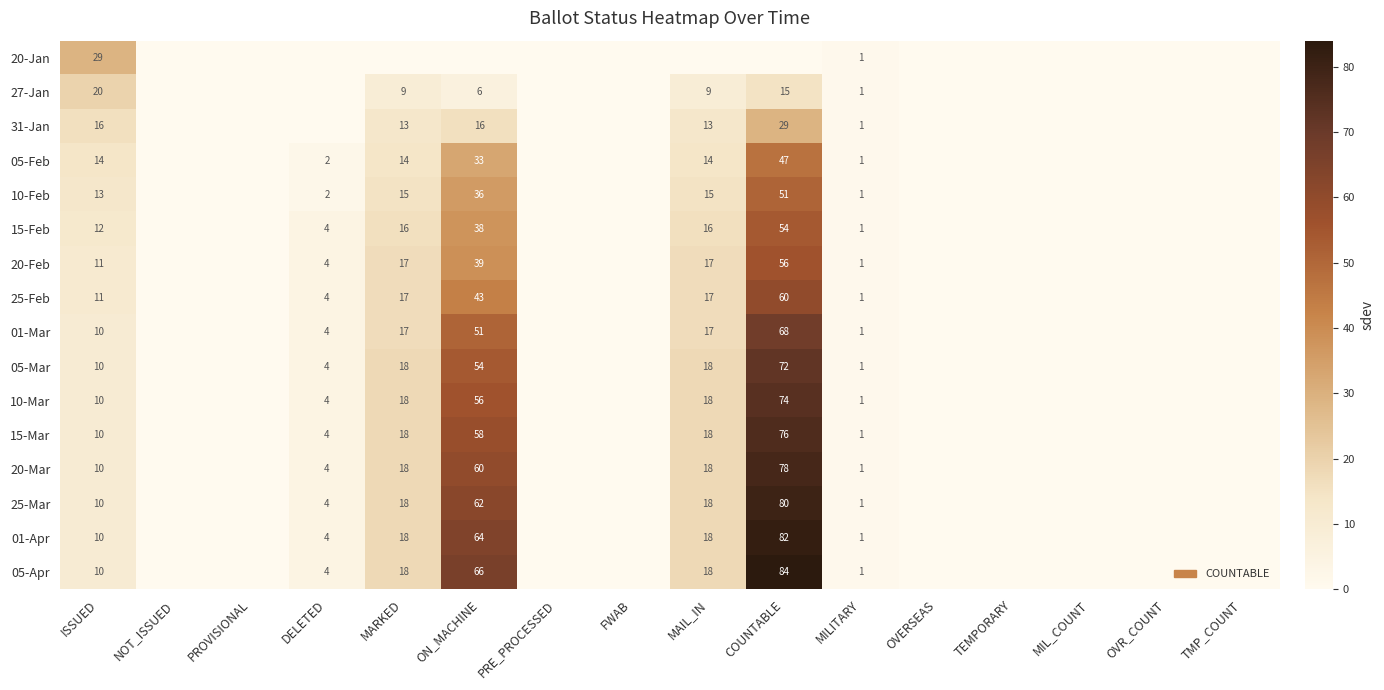

Is it true that 05-Feb equals 7 at MARKED?

False